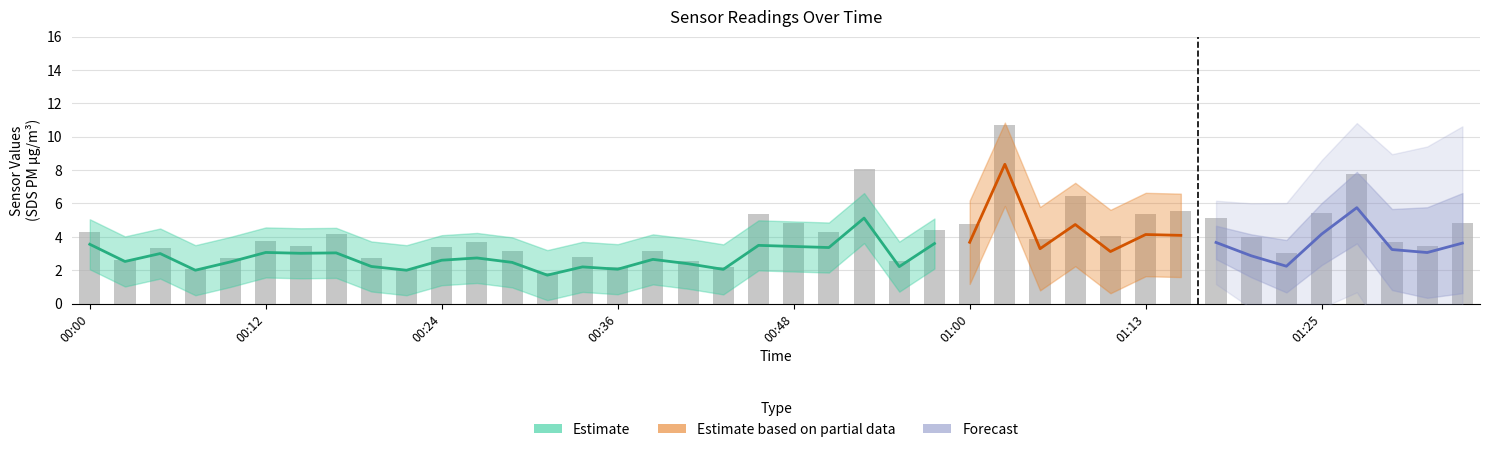

The value at 27 is 3.9. True or false?

True